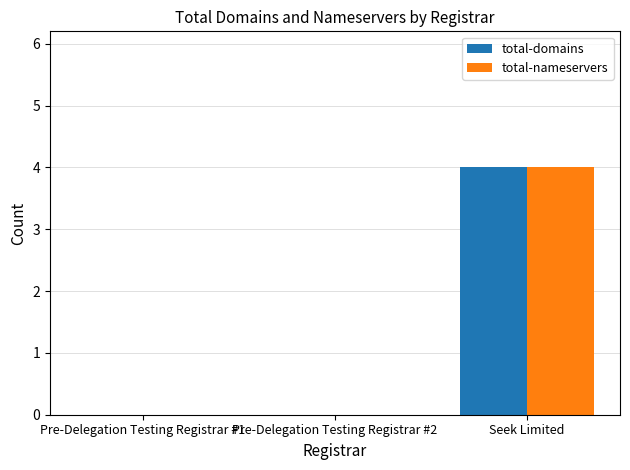

What is the sum of the total-domains values at Seek Limited and Pre-Delegation Testing Registrar #1?

4